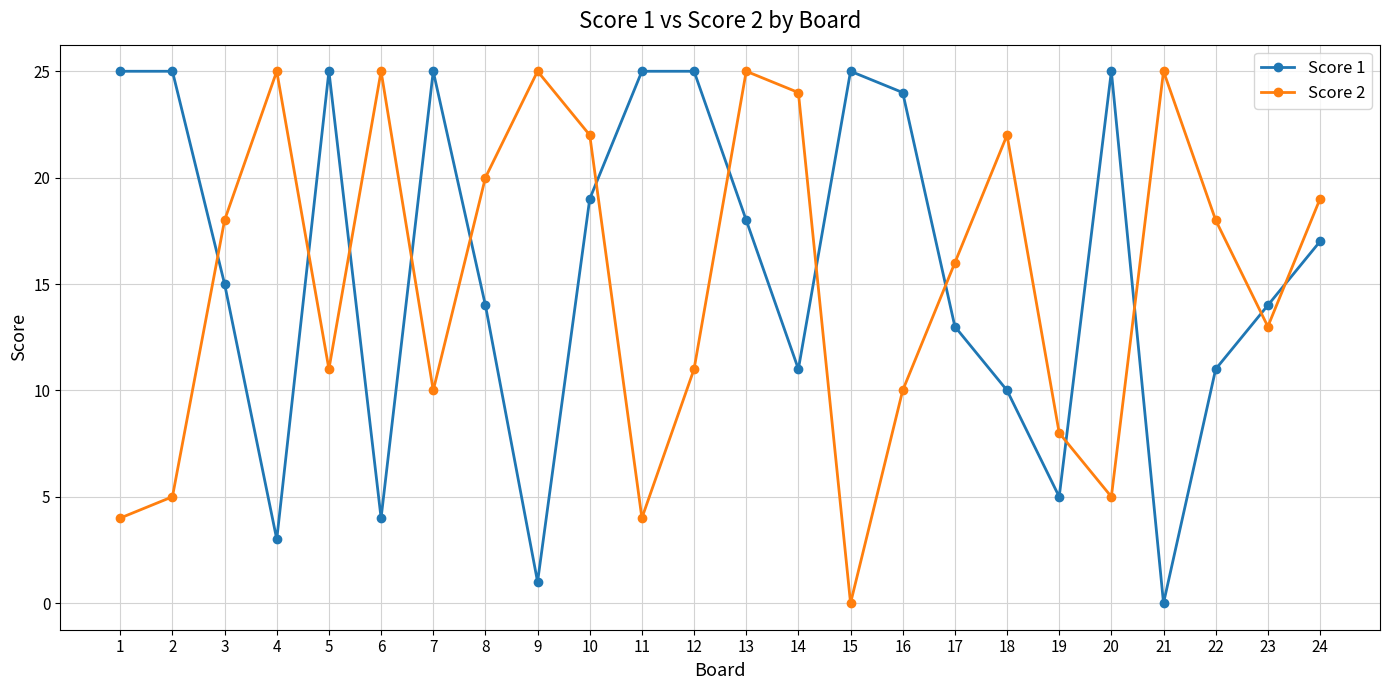

How many lines are shown in the chart?

2